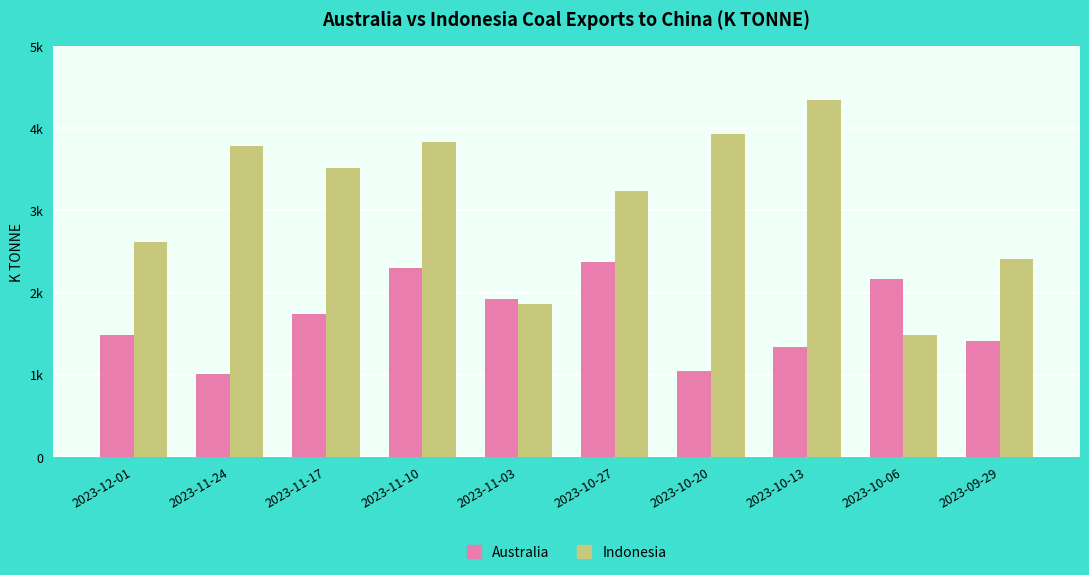

Rank the series by their average value, from highest to lowest.

Indonesia, Australia